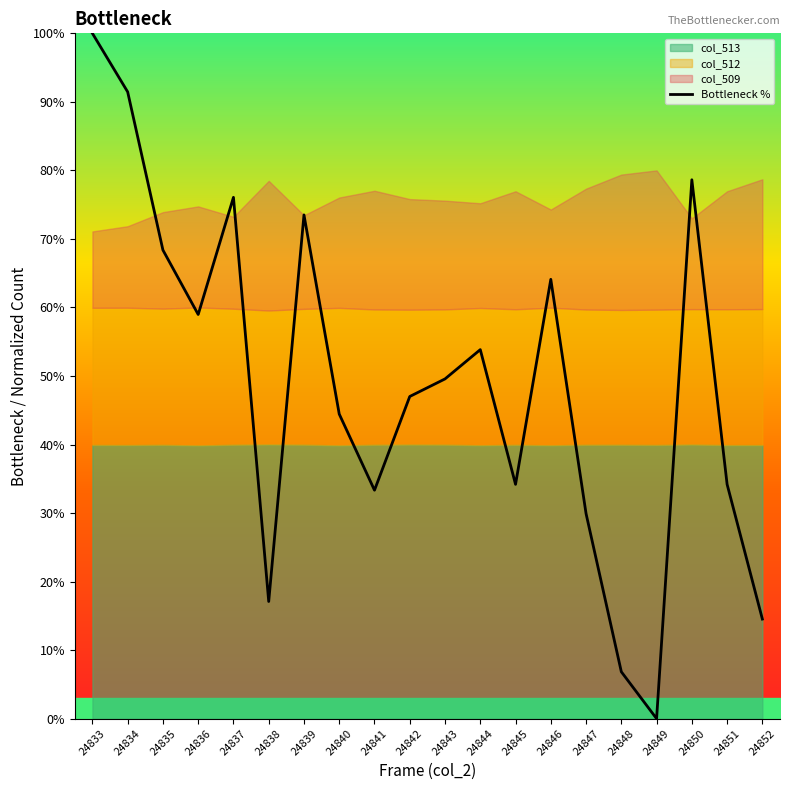

Reading left to right, extract all data points from this chart.

100.0	91.5	68.4	59.0	76.1	17.1	73.5	44.4	33.3	47.0	49.6	53.8	34.2	64.1	29.9	6.8	0.0	78.6	34.2	14.5